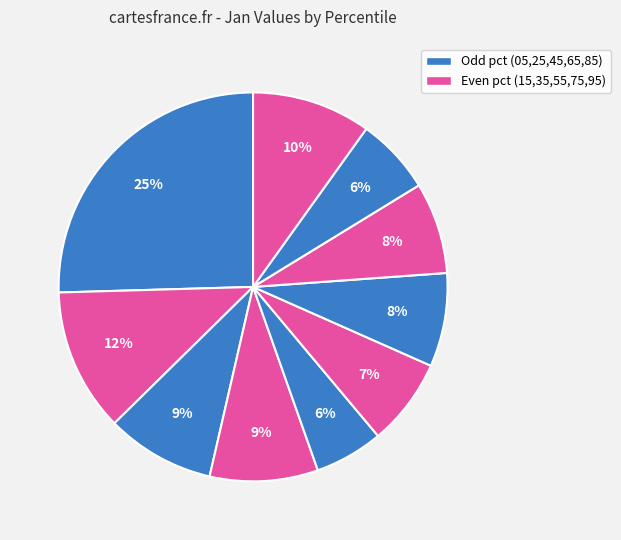

Which slice is the largest?

pct05